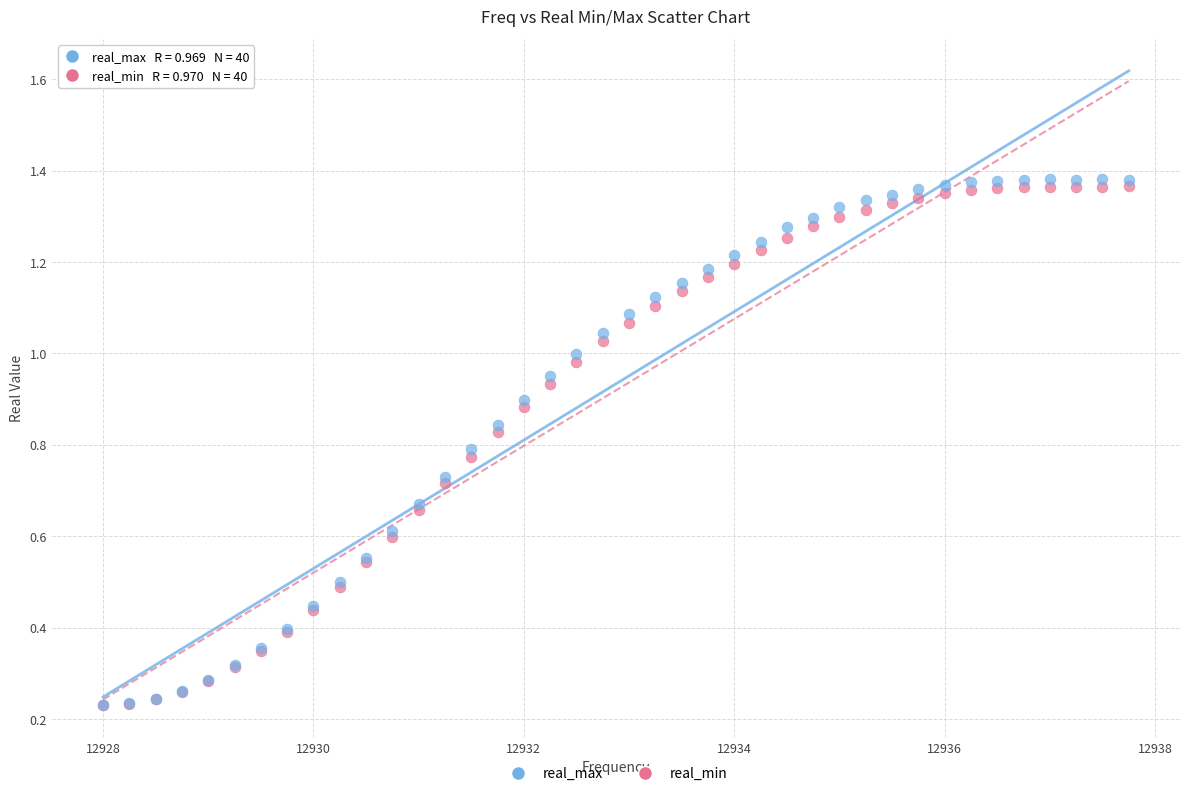

Which series reaches the maximum Y coordinate?

real_max